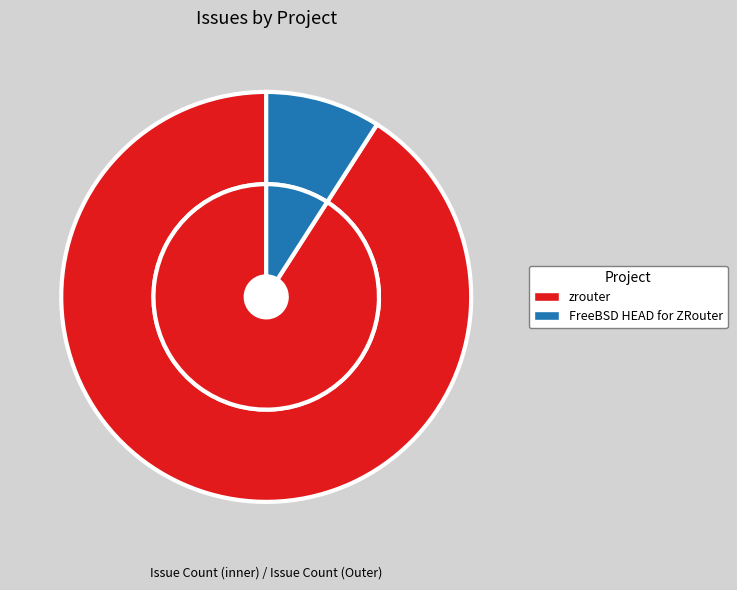

Which slice represents more than half of the pie?

zrouter